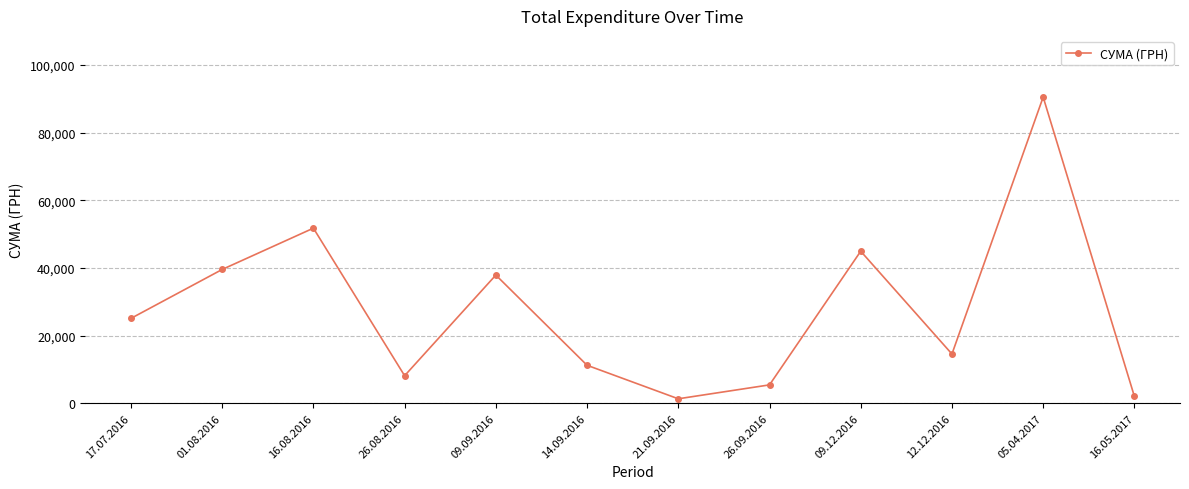

True or false: the data shows 14896.8 at 01.08.2016.

False